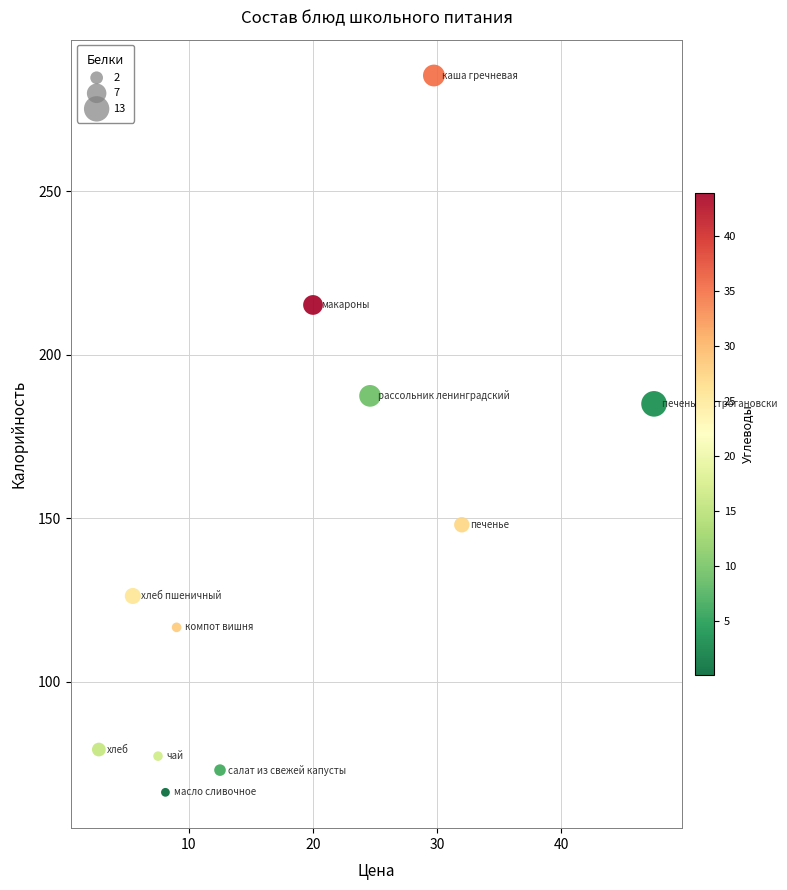

What Y value in the scatter plot is closest to 175?

185.0